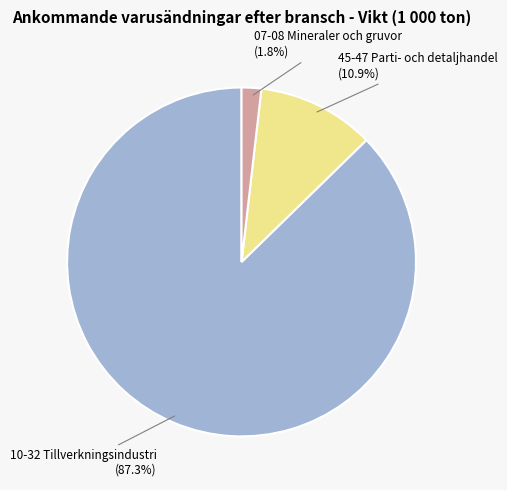

Is there any slice that represents more than half of the pie?

Yes